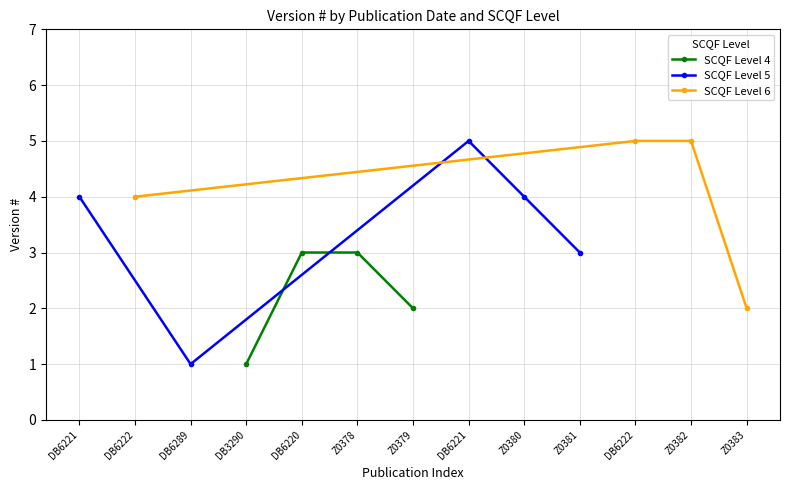

What is the approximate value at 2018-02-01 DB6222?

4